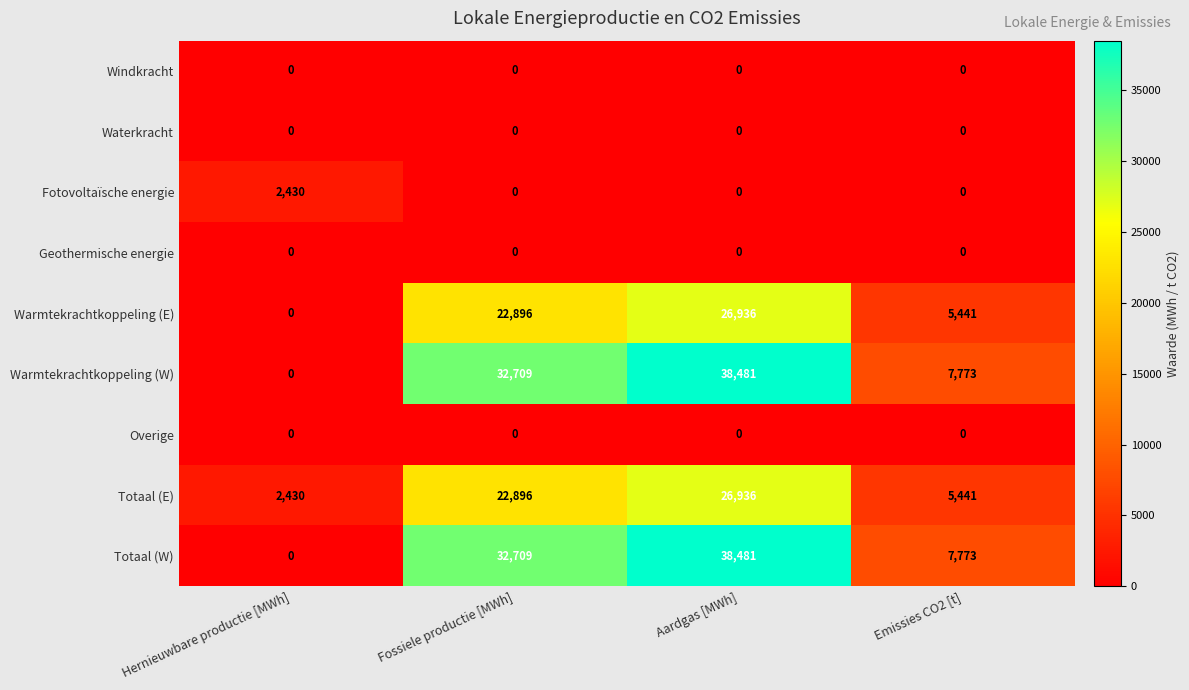

At which category does the chart reach its peak across all series?

Aardgas [MWh]